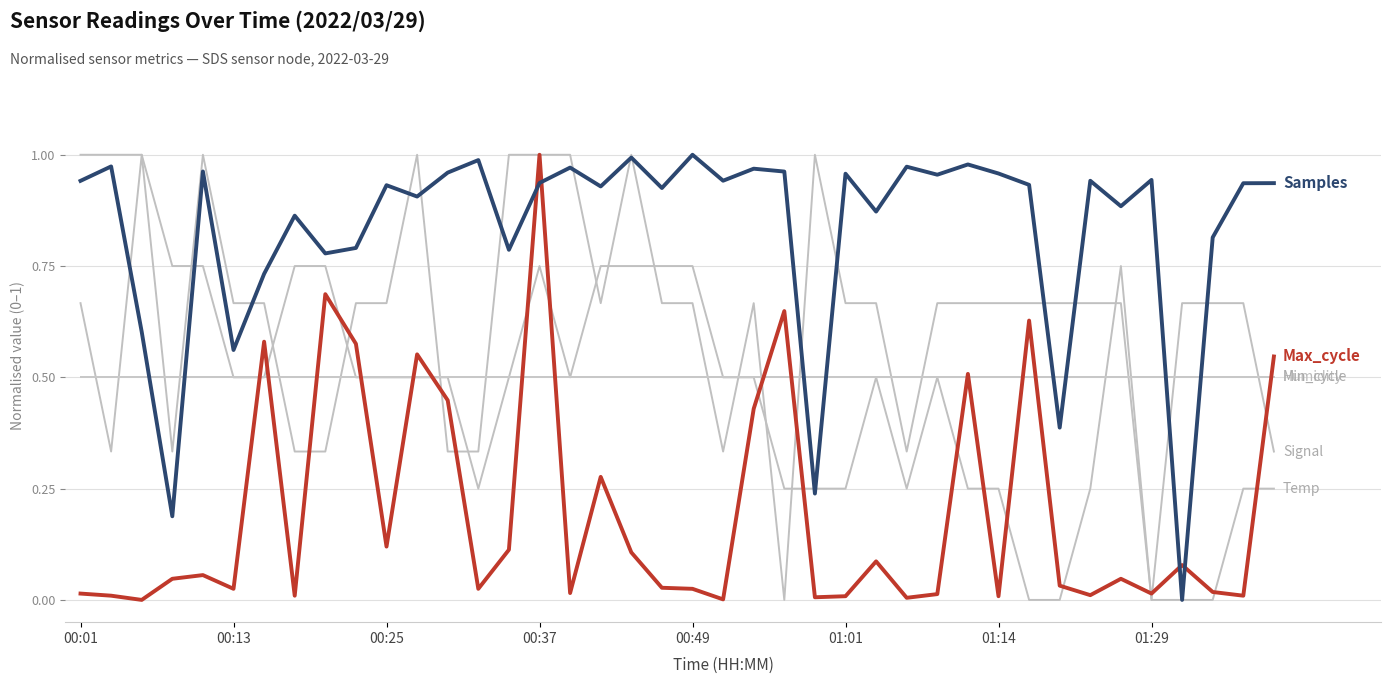

Does the chart display data point markers on the line(s)?

No